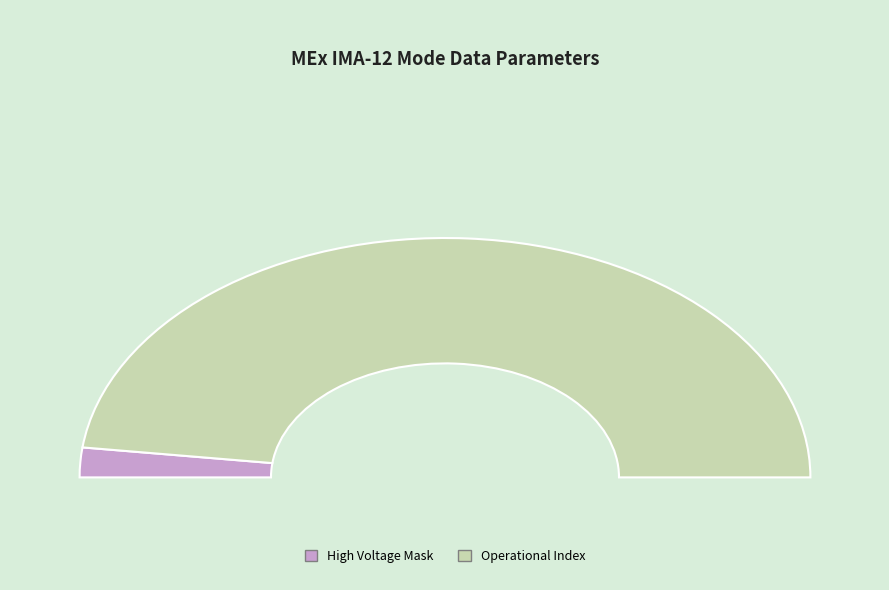

Is it true that Operational Index is 83% of the pie?

False